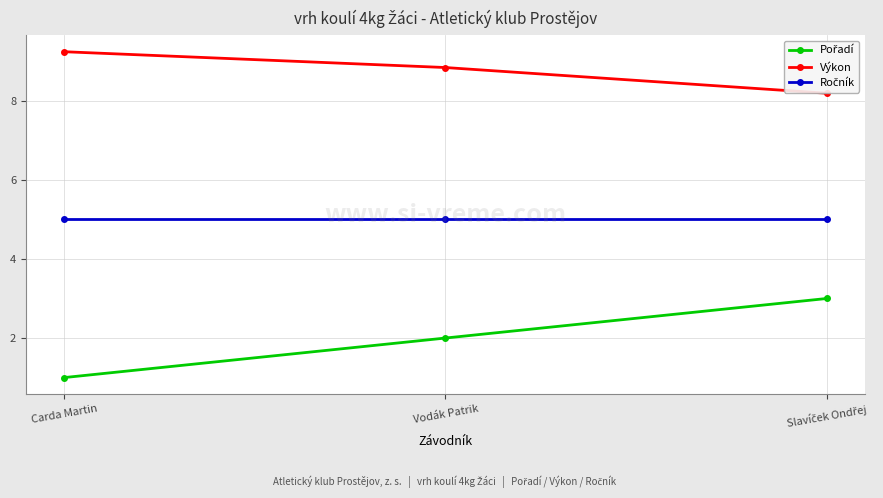

What are all the series names shown in the legend?

Pořadí, Výkon, Ročník